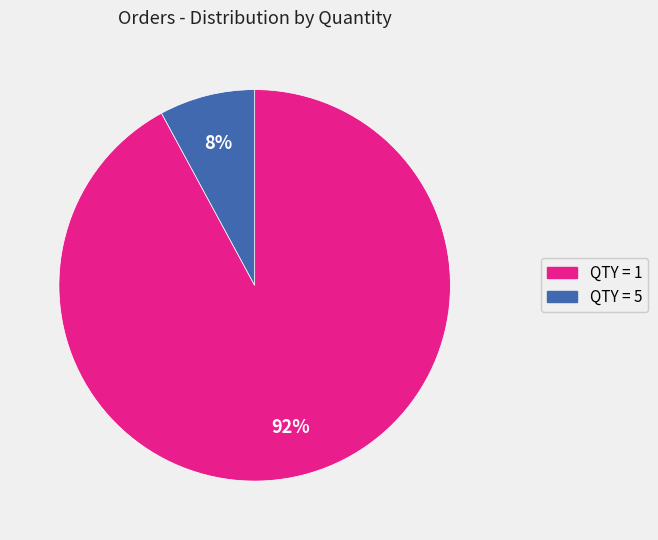

To the nearest percent, what is the difference between the largest and smallest slice percentages?

84%